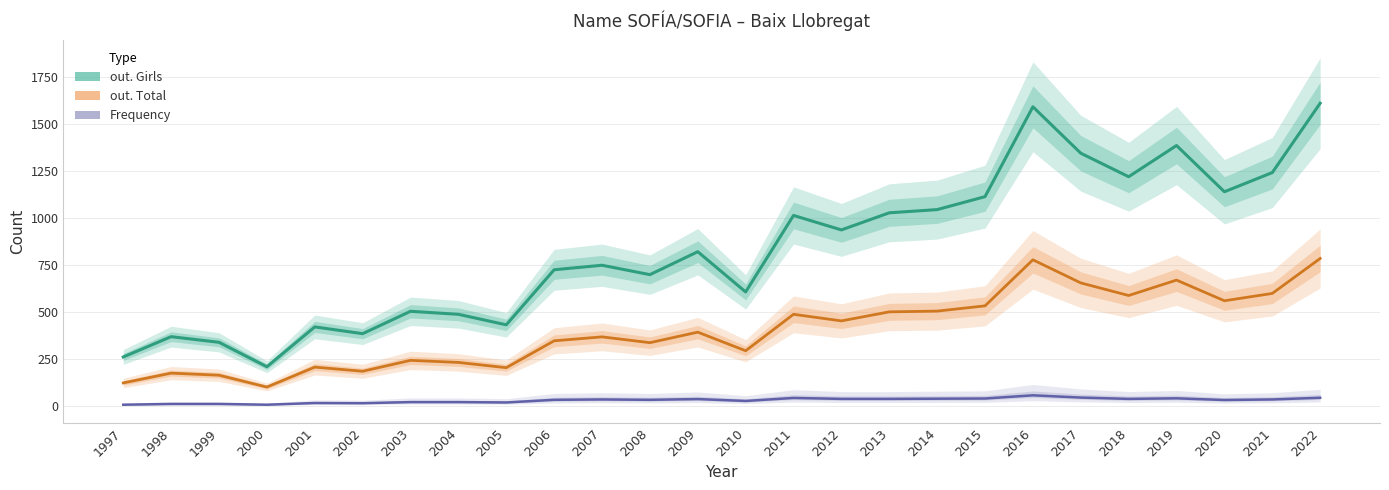

What is the average value of the out. Total series?

404